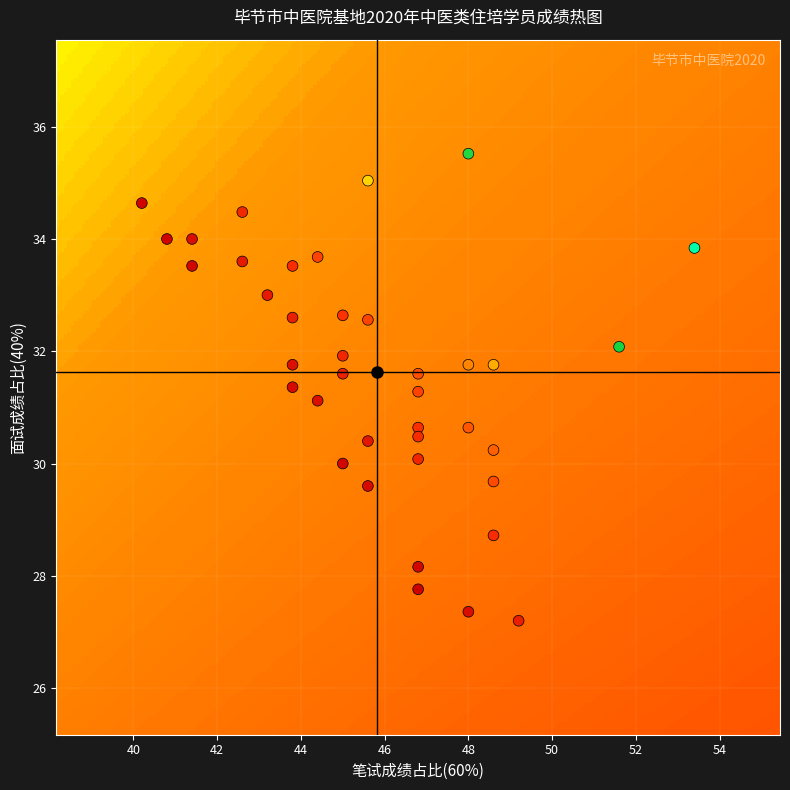

What is the range of Y values (max minus min)?

8.3